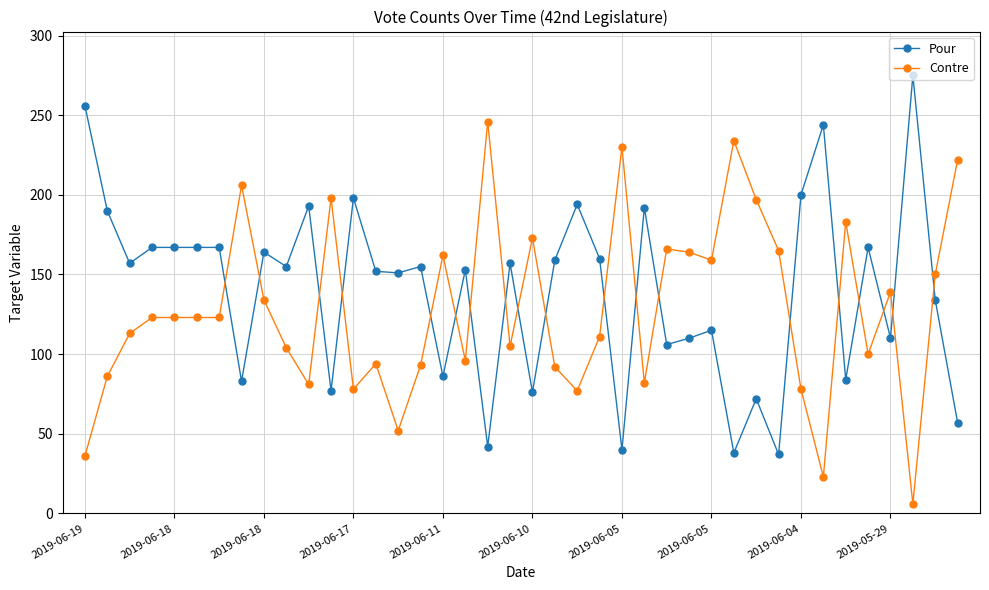

What is the value of the Pour point at the 27th from the left?

106